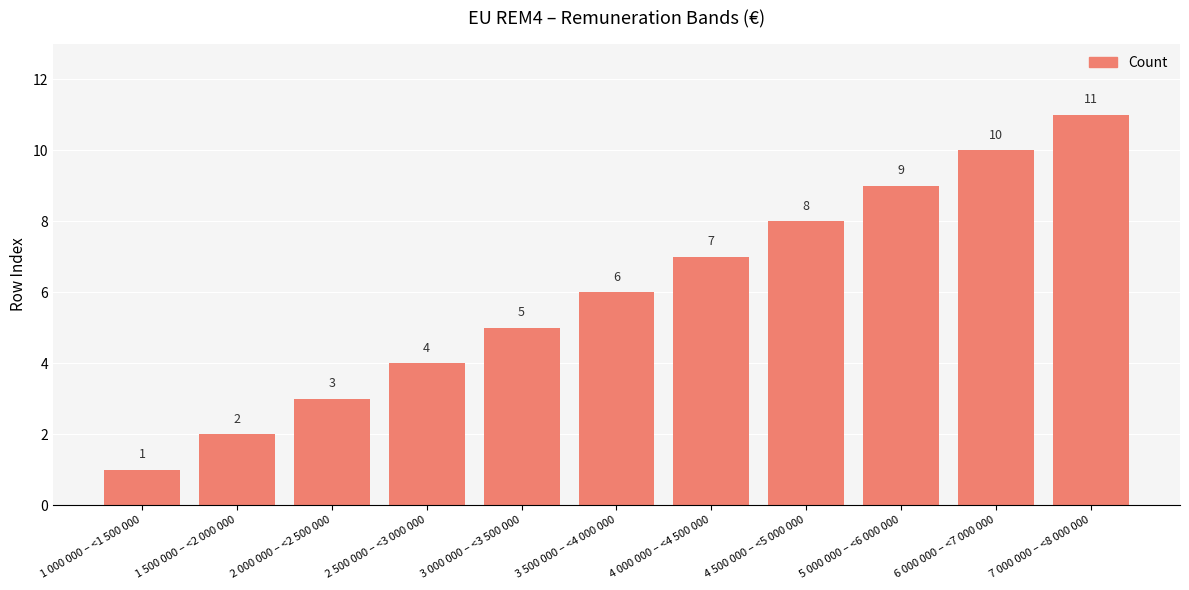

What is the value of the 5th bar from the left?

5